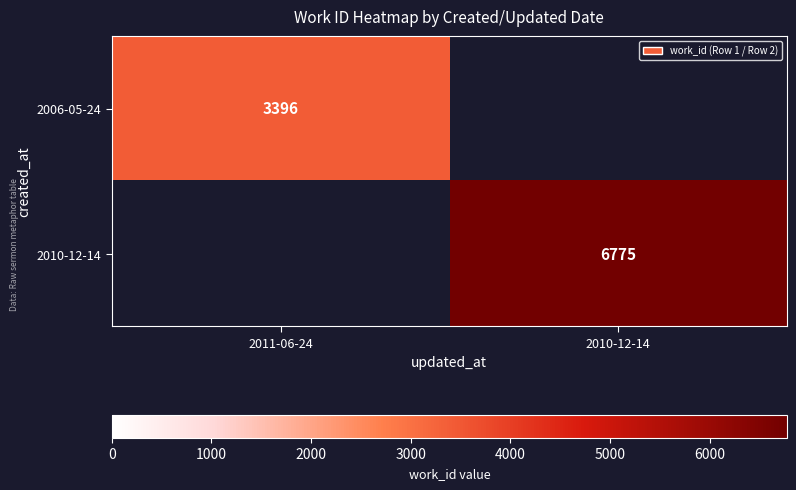

True or false: 2006-05-24 has a value of 1670 at 2011-06-24.

False